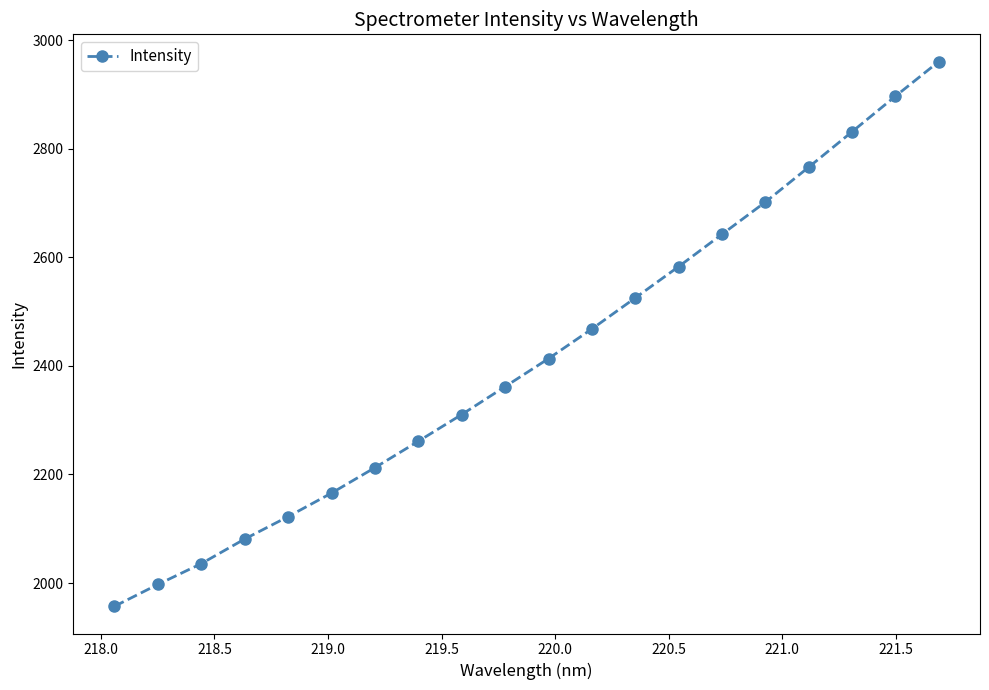

What is the smallest value displayed?

1957.2